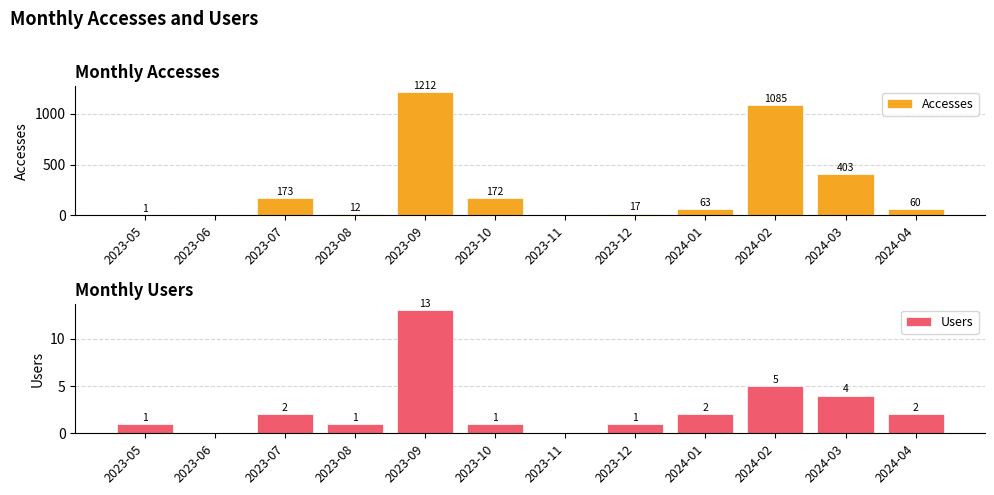

The value of Accesses at 2024-01 is 87. True or false?

False